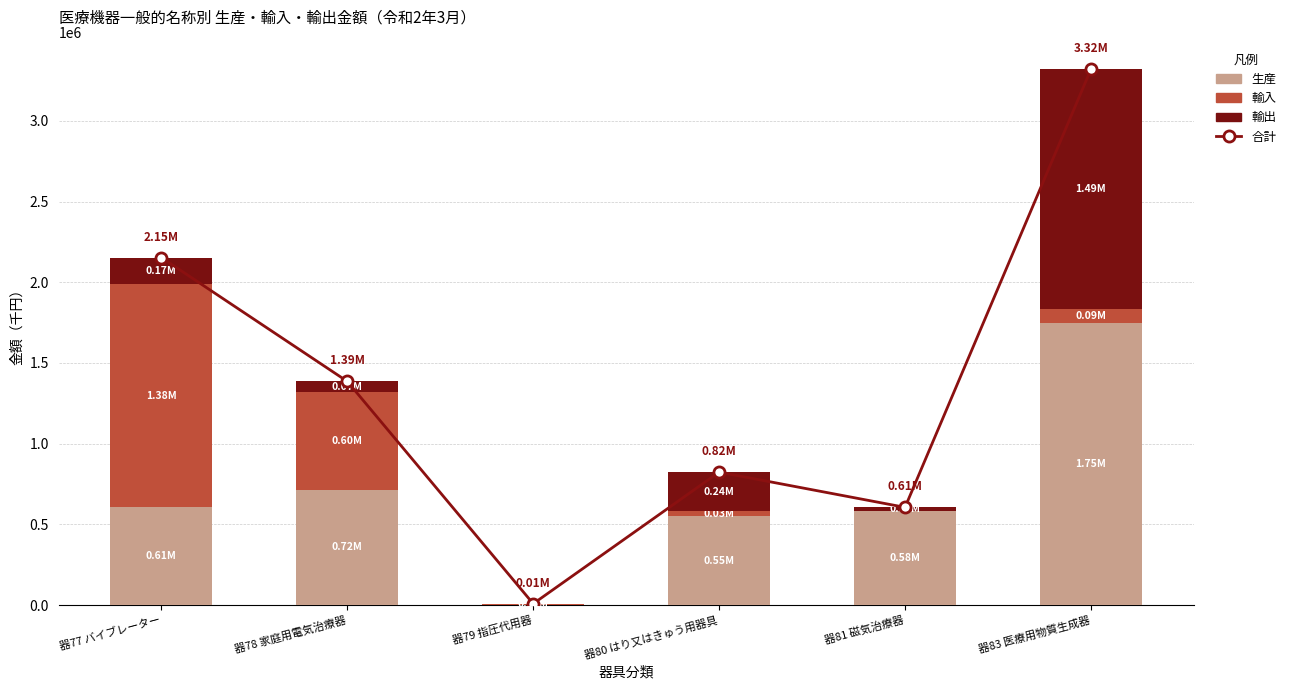

At which label does 輸入 reach its minimum?

器81 磁気治療器